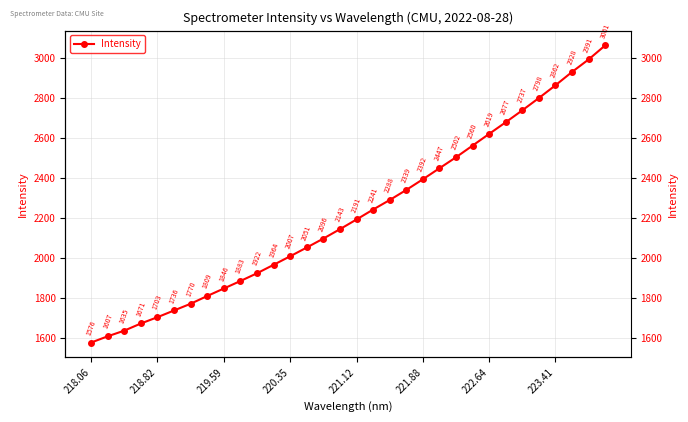

How many lines are shown in the chart?

1